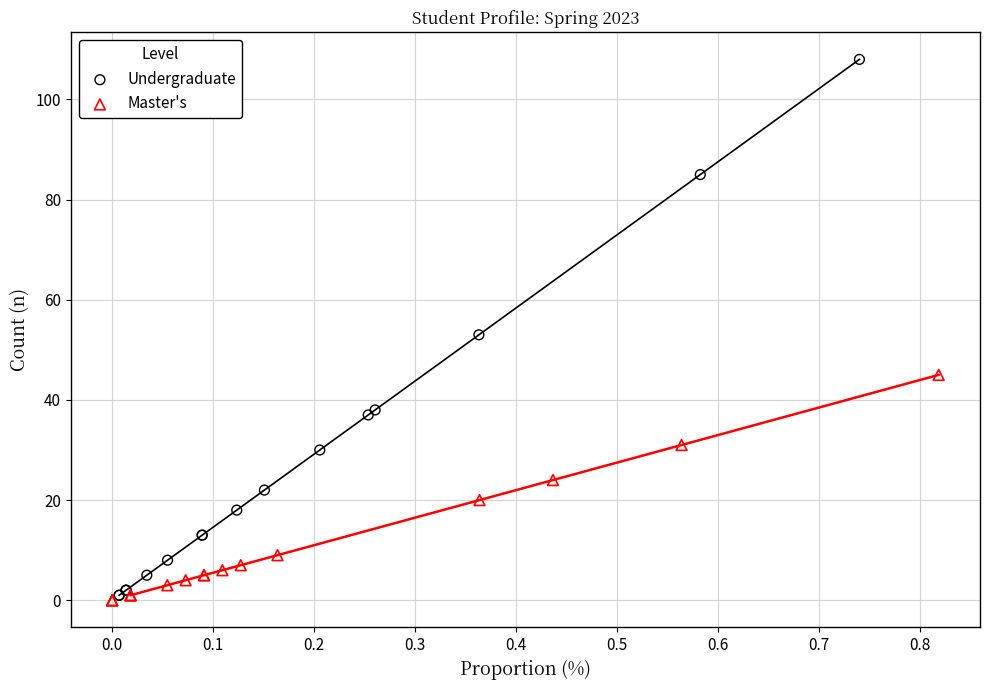

What are all the series names shown in the legend?

Undergraduate, Master's